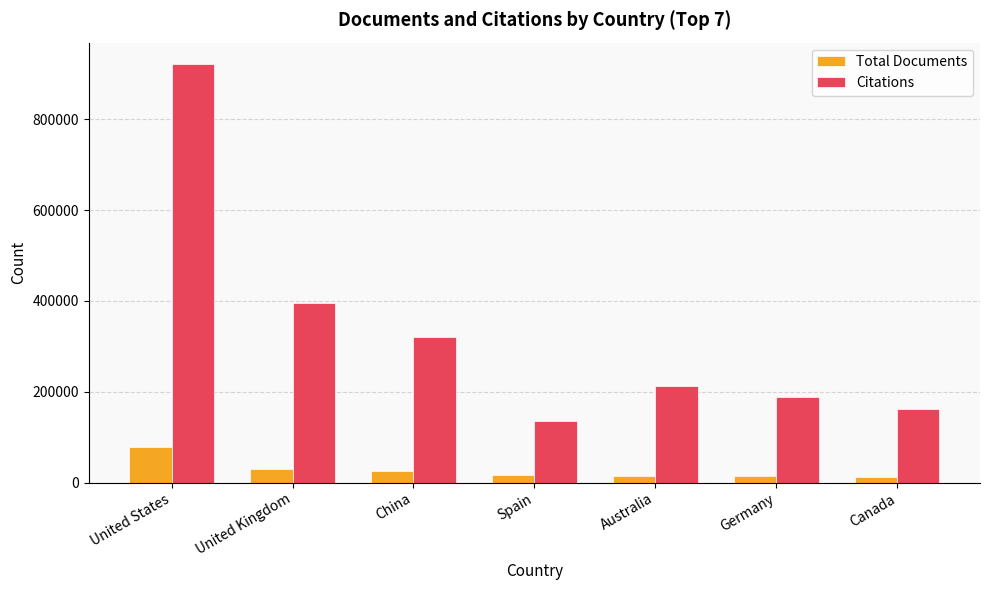

What is the maximum value for Citations?

922619